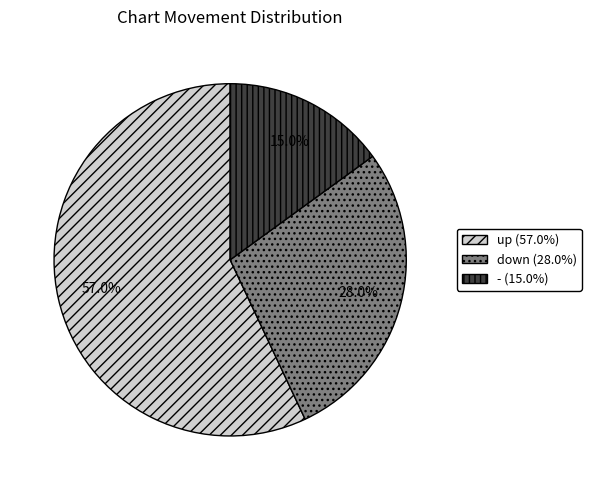

Approximately how many times larger is the value at up compared to down?

2.0